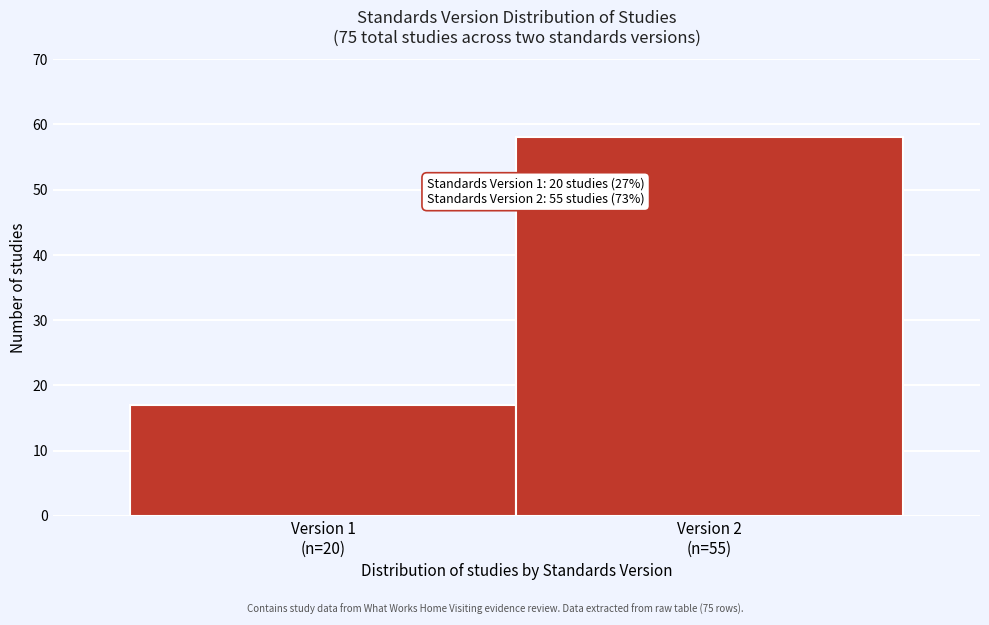

Reading right to left, list all the values displayed in this chart.

58	17